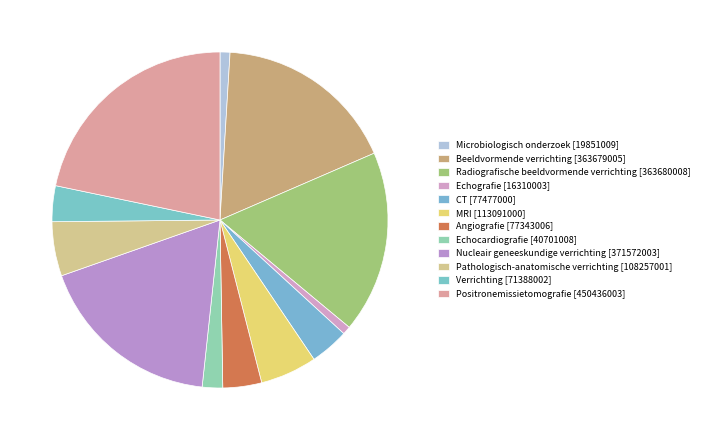

Is there a majority slice in this chart?

No